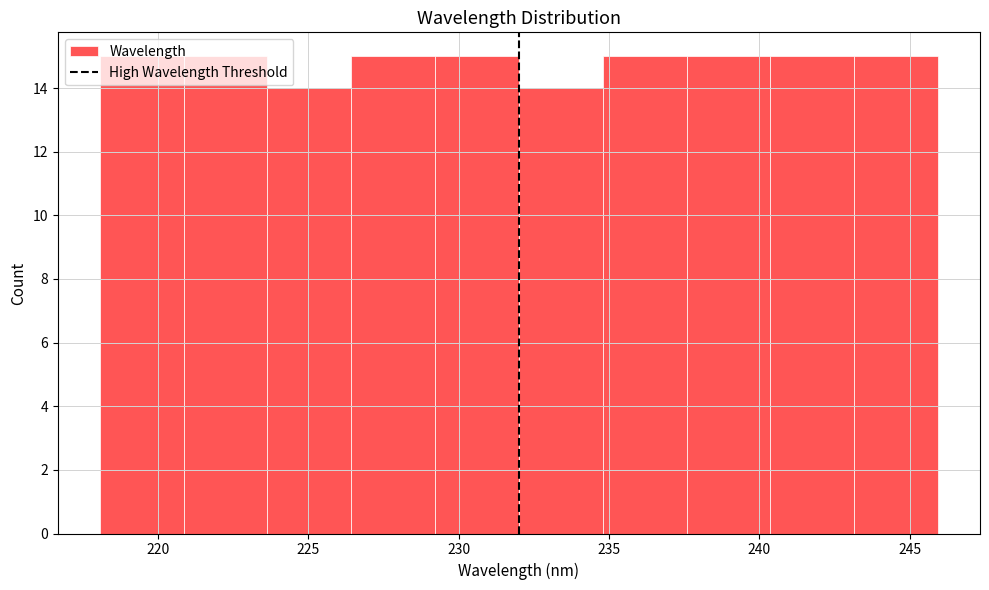

Reading left to right, list every bar in this chart as the range it spans on the x-axis followed by its height. Neither the bar edges nor the heights are printed on the chart, so give them approximately, as read against the axes.

218.0 to 221.0: 15
221.0 to 223.5: 15
223.5 to 226.5: 14
226.5 to 229.0: 15
229.0 to 232.0: 15
232.0 to 235.0: 14
235.0 to 237.5: 15
237.5 to 240.5: 15
240.5 to 243.0: 15
243.0 to 246.0: 15